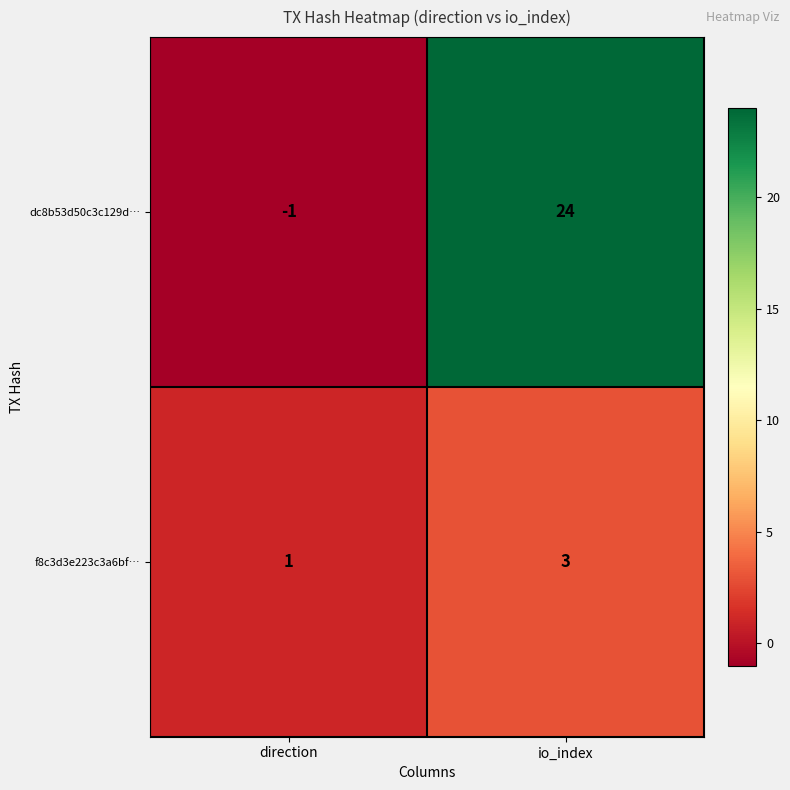

Reading left to right, transcribe all the data shown in this chart.

dc8b53d50c3c129d…: direction=-1	io_index=24
f8c3d3e223c3a6bf…: direction=1	io_index=3